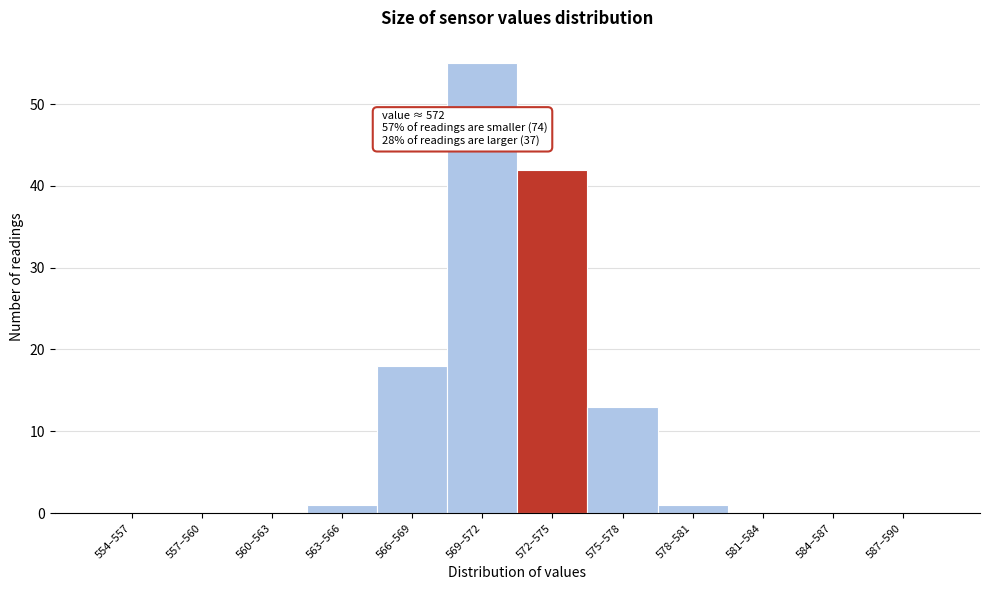

Reading right to left, what are all the values shown in this chart?

587–590=0	584–587=0	581–584=0	578–581=1	575–578=13	572–575=42	569–572=55	566–569=18	563–566=1	560–563=0	557–560=0	554–557=0